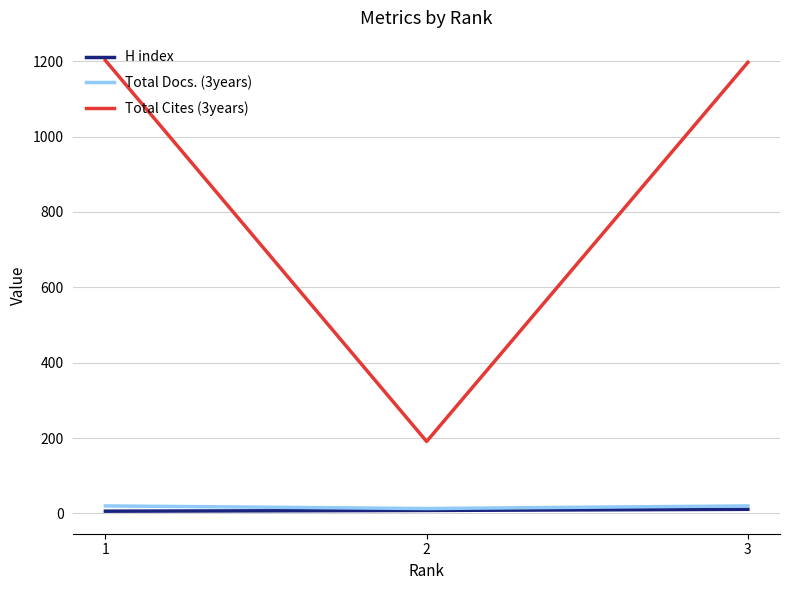

The value of Total Cites (3years) at 3 is 2153. True or false?

False